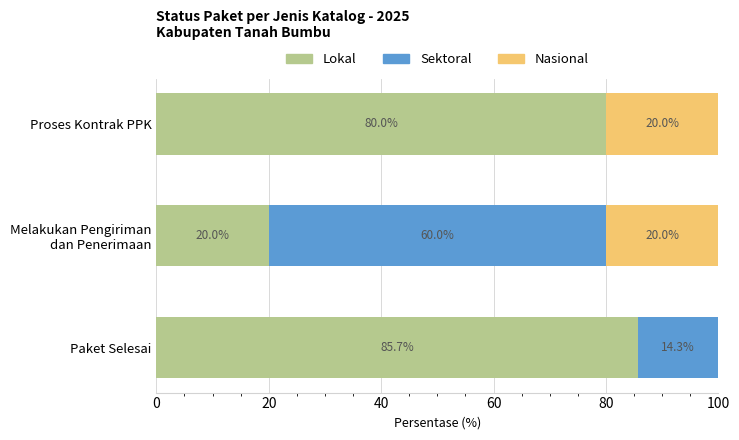

Read the Lokal value at Paket Selesai.

85.7